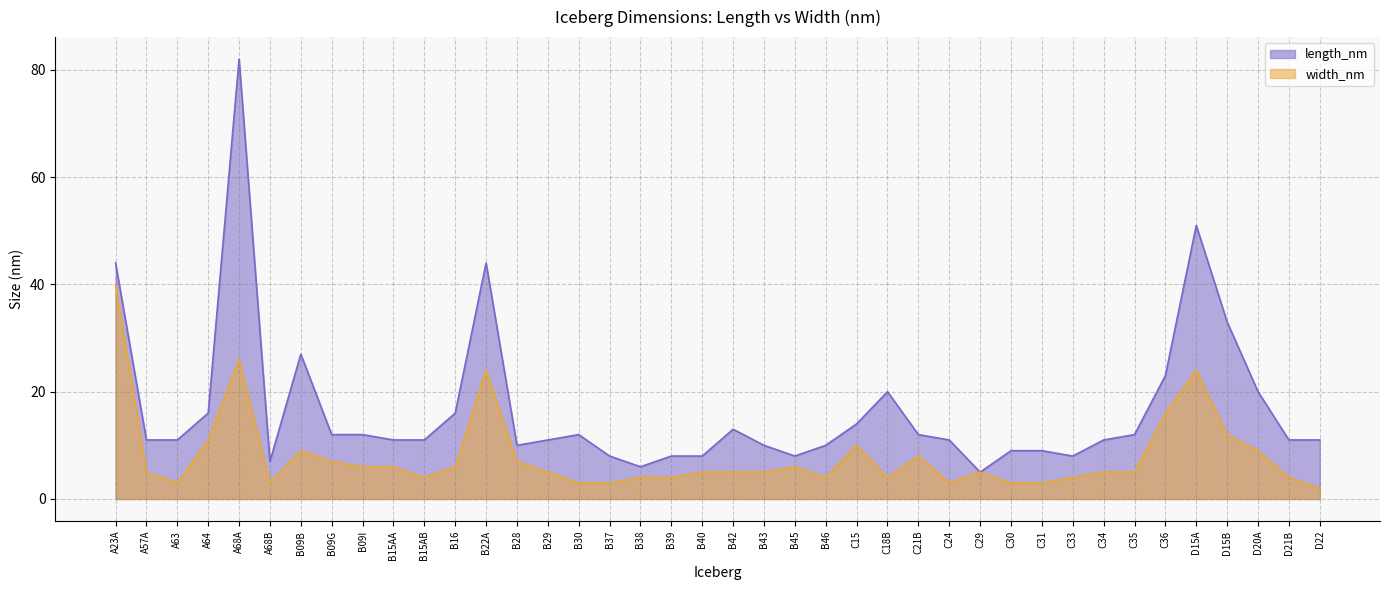

What position from the right is C35?

7